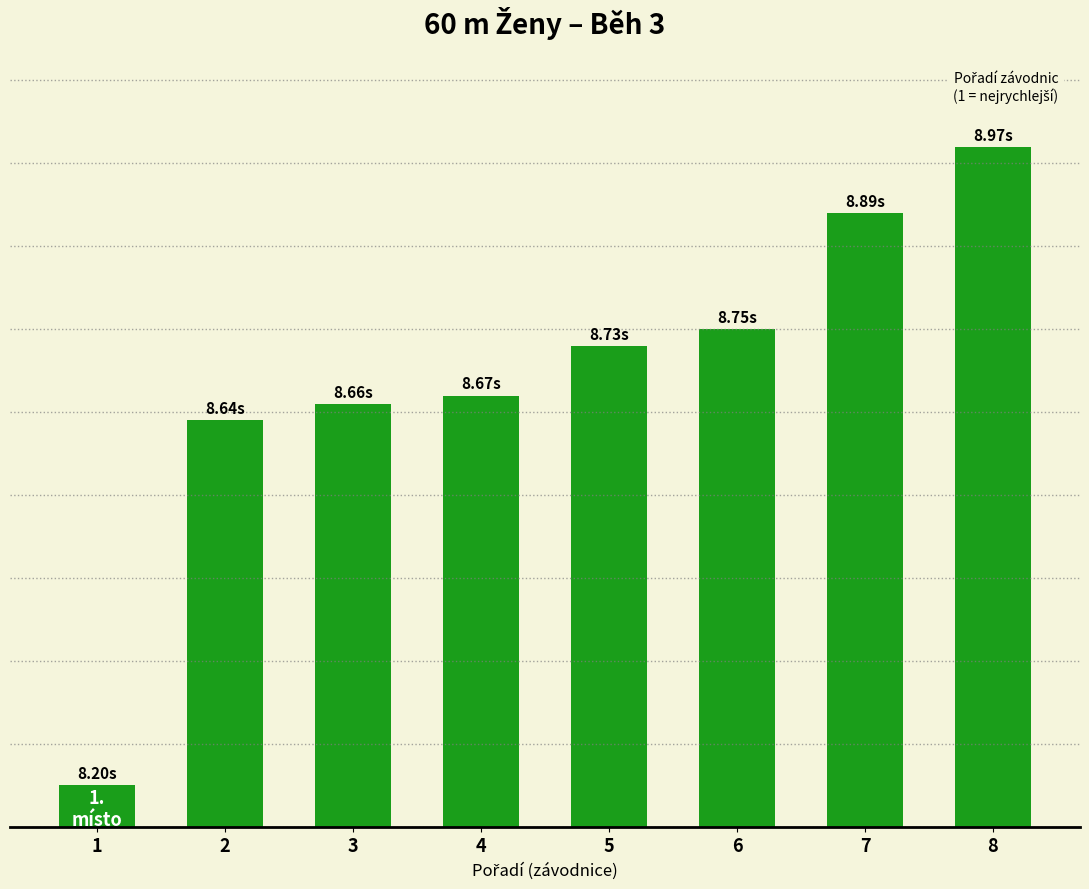

At which label is the value closest to 0?

1